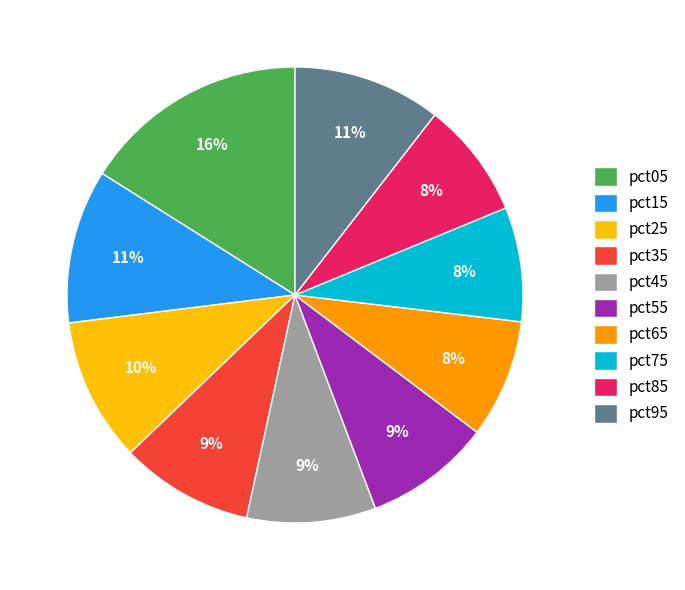

Is there a majority slice in this chart?

No